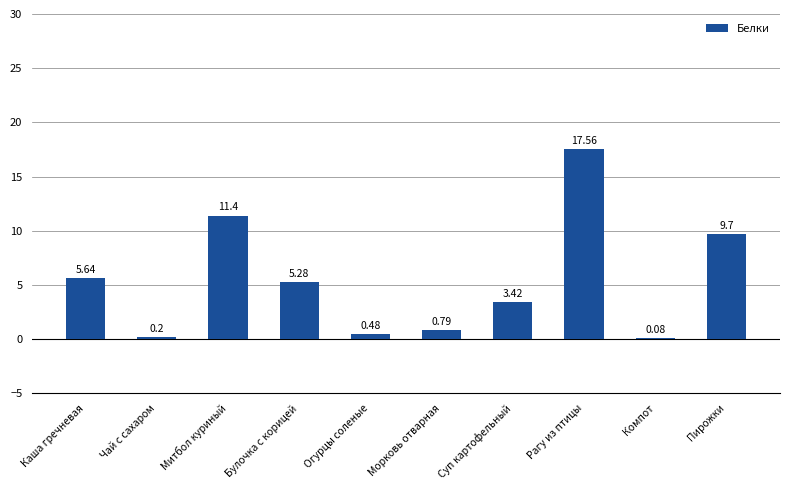

At which category does the chart reach its peak across all series?

Рагу из птицы